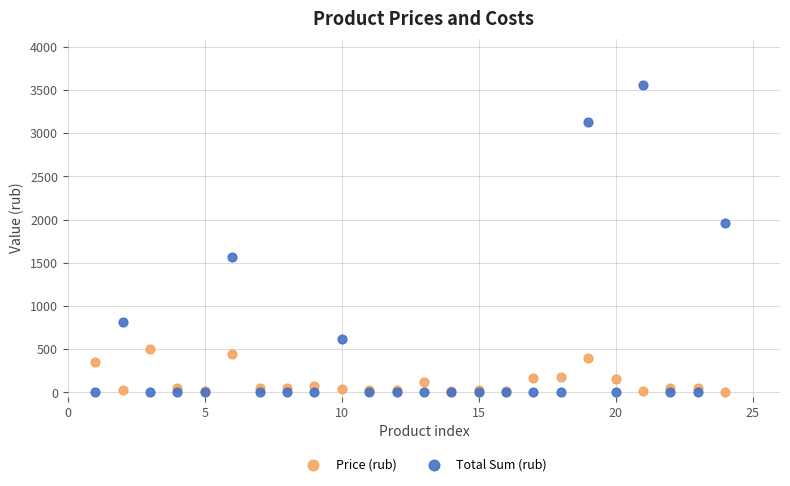

Which series contains the highest Y value?

Total Sum (rub)